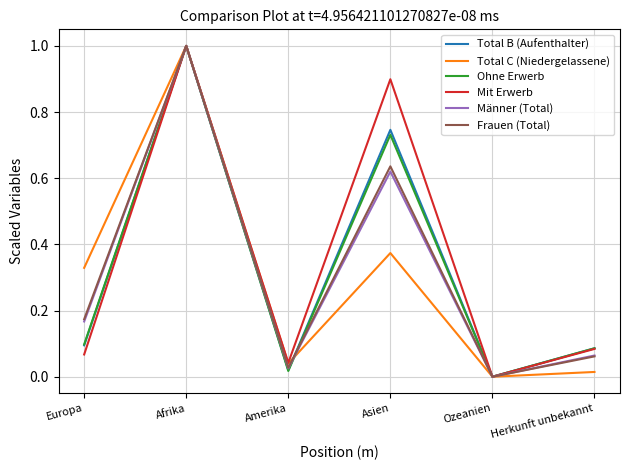

What is the sum of the Frauen (Total) values at Afrika and Europa?

1.2